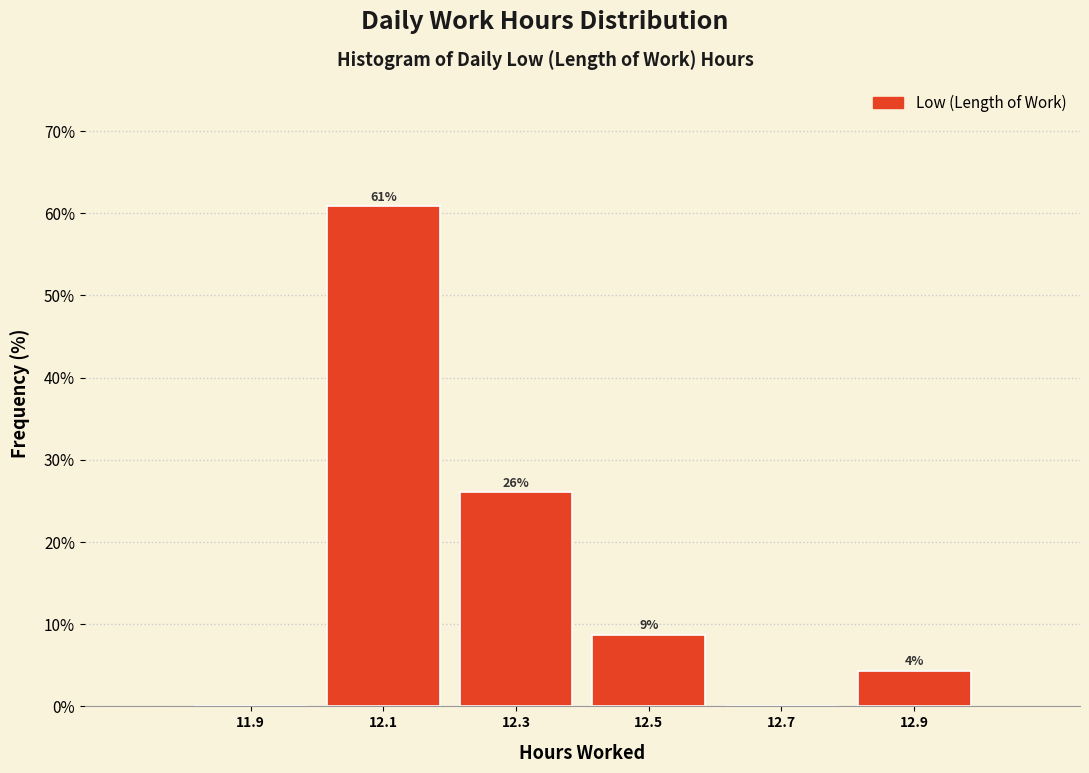

Over which range of the x-axis is the bar tallest?

12.0 to 12.2